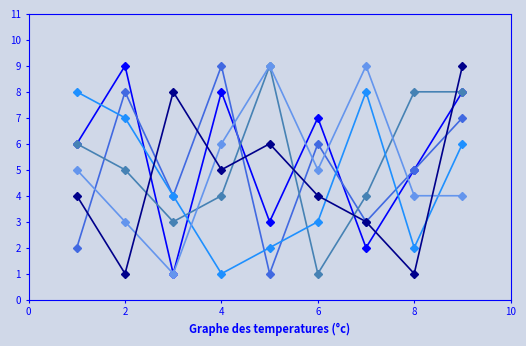

What is the greatest value displayed?

9